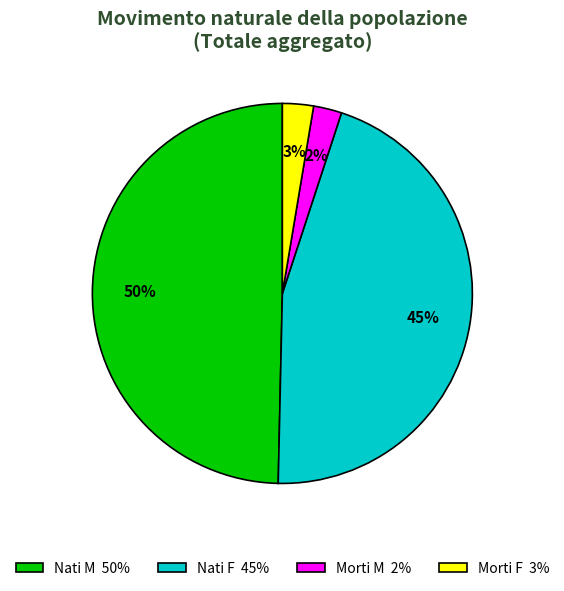

Between Nati F 45% and Morti M 2%, which is larger?

Nati F 45%